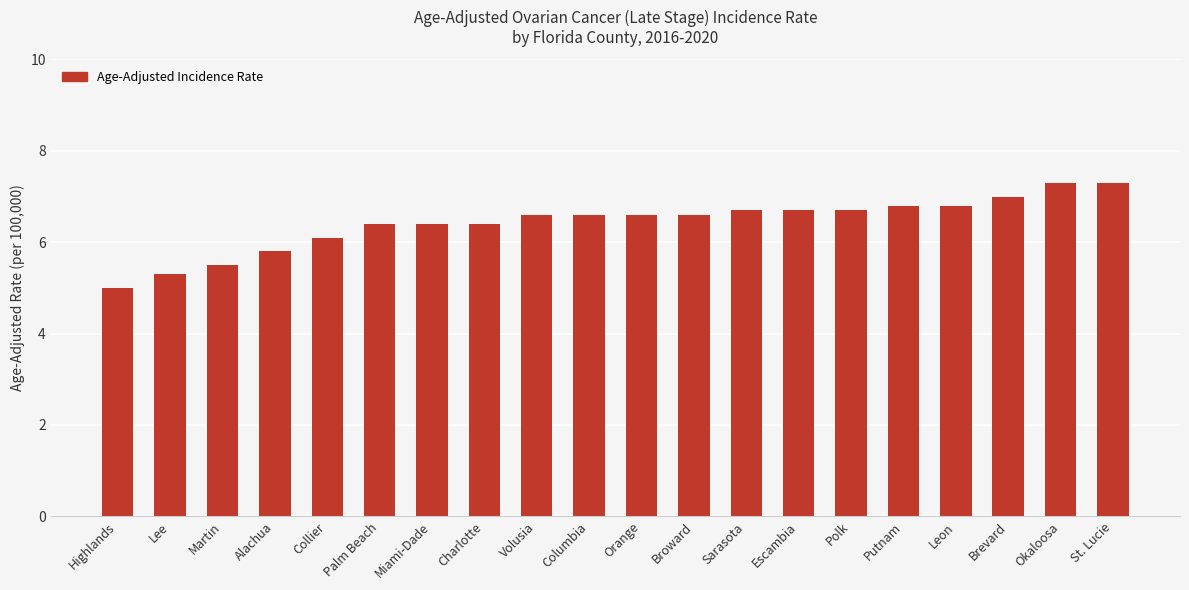

At which category does the chart reach its minimum across all series?

Highlands